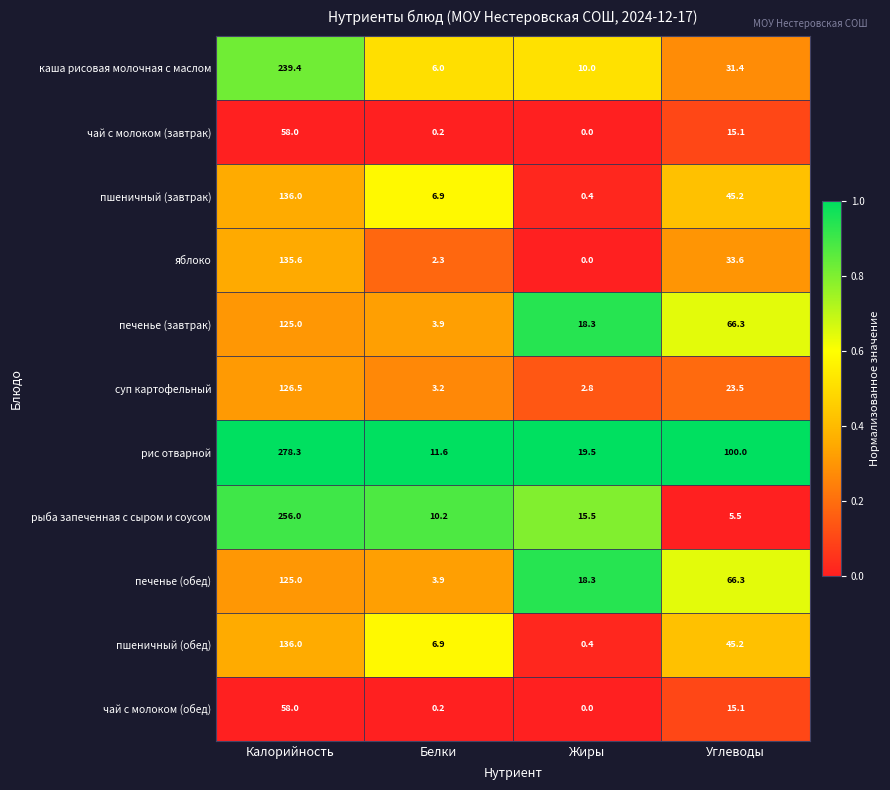

Is it true that чай с молоком (обед) equals 58.0 at Калорийность?

True